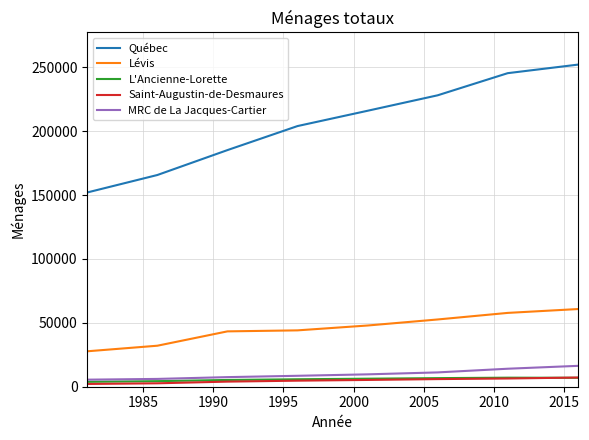

Count the number of categories in the chart.

8